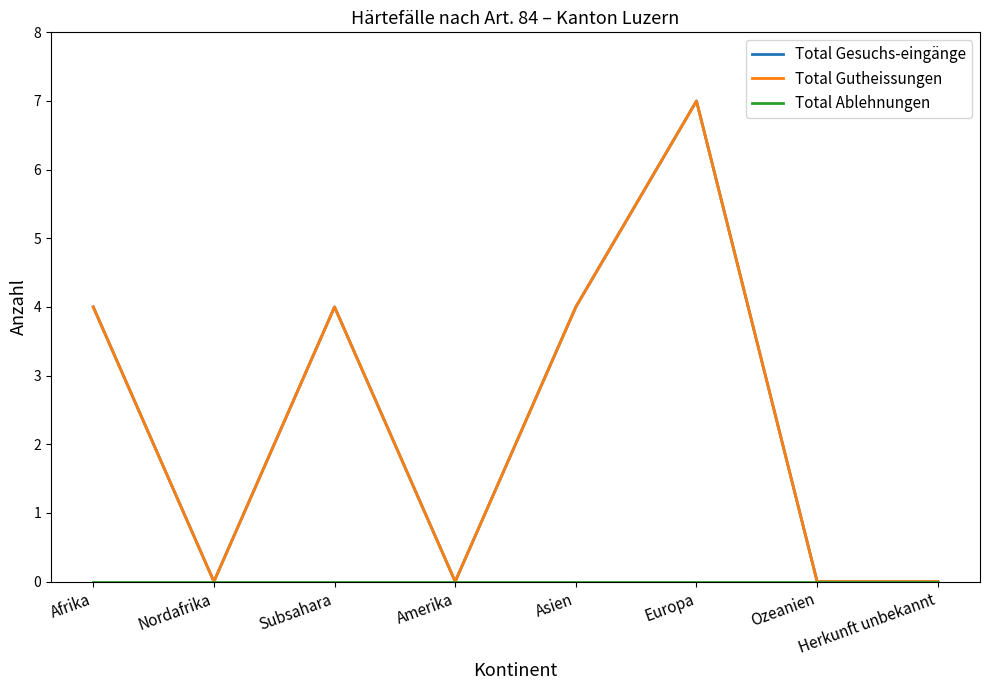

True or false: Total Gutheissungen and Total Ablehnungen intersect in this chart.

False